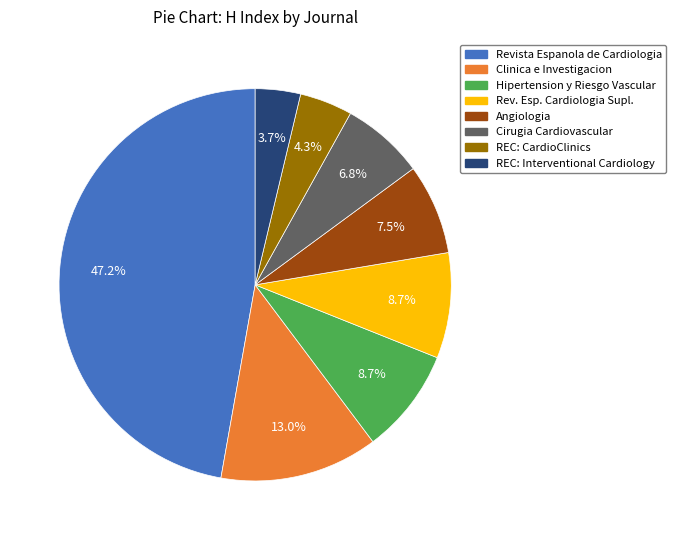

Is there any slice that represents more than half of the pie?

No